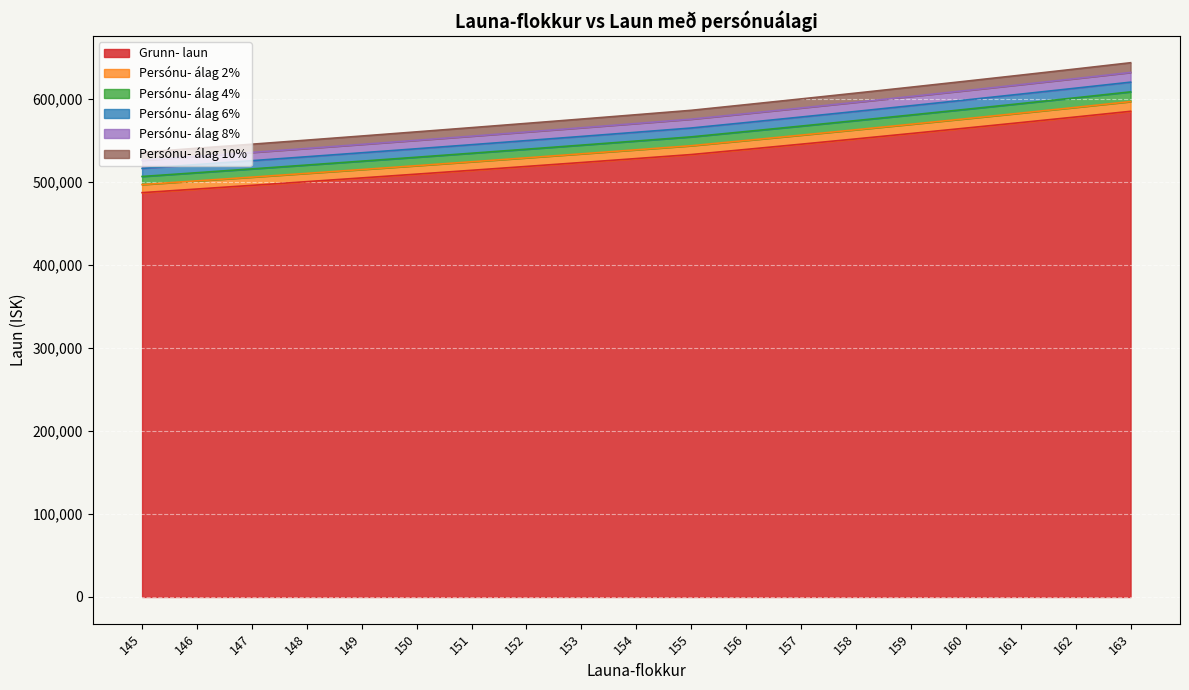

What is the difference between the maximum and second lowest values in the Grunn- laun series?

93579